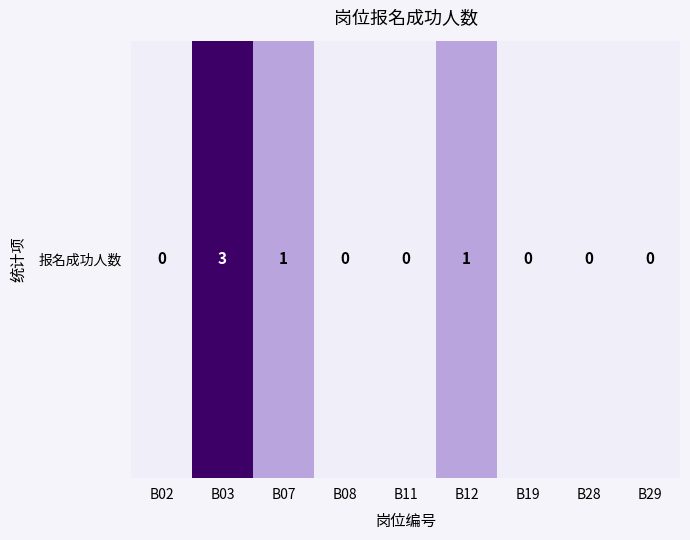

Where is the data nearest to the value 1?

B07